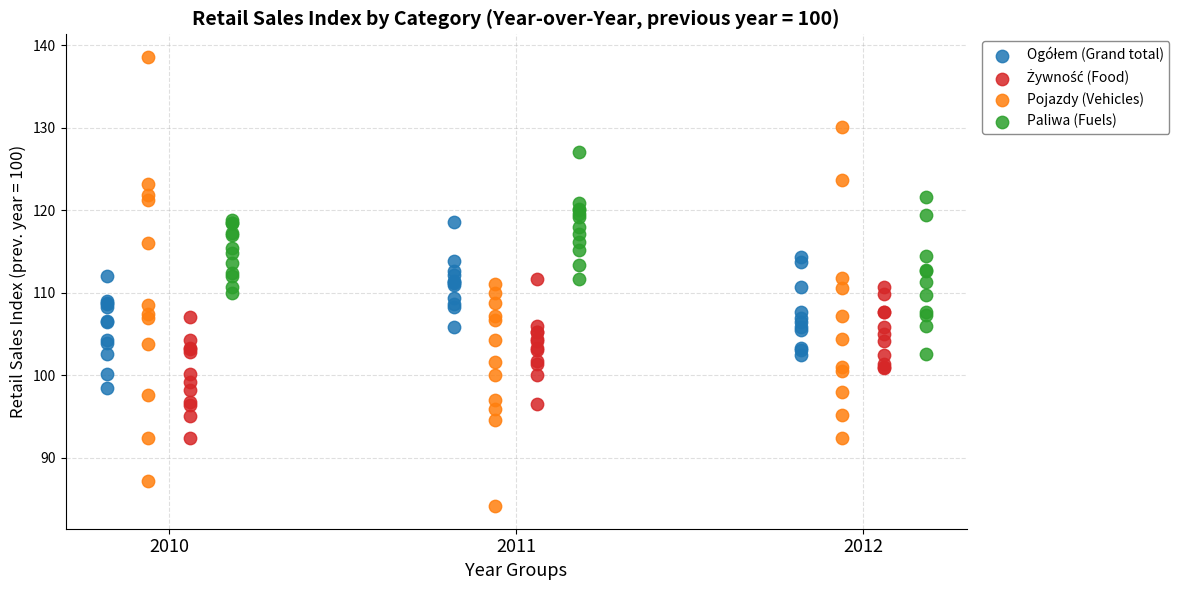

Which series reaches the maximum Y coordinate?

Pojazdy (Vehicles)